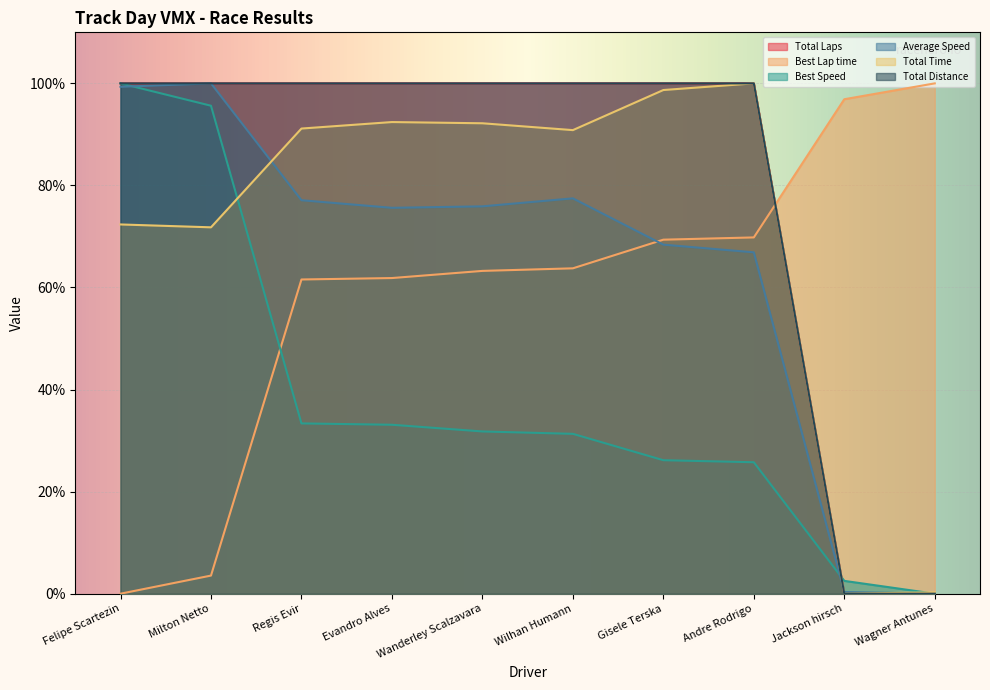

Where is Total Time nearest to the value 50?

Milton Netto